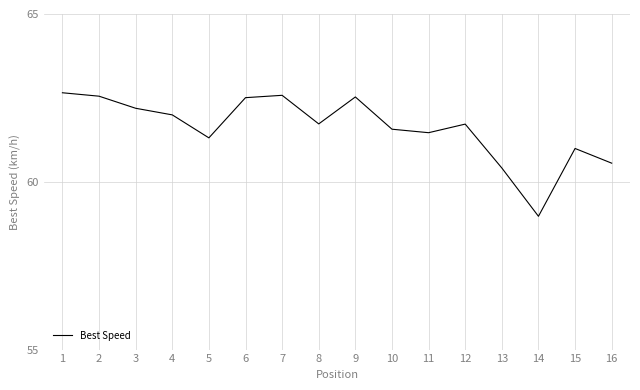

Between 15 and 13, which is larger?

15